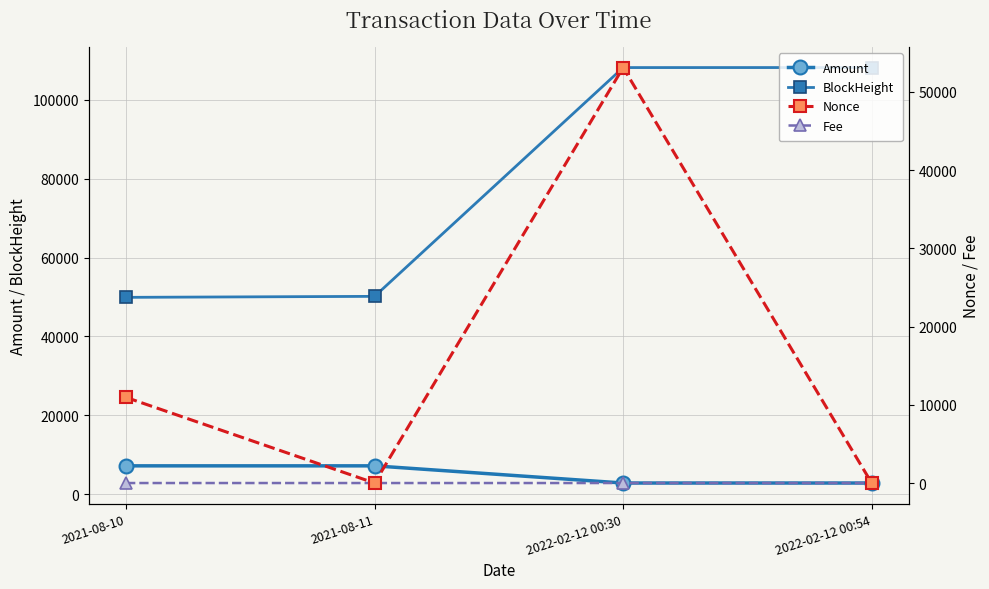

List the labels in order of BlockHeight value, smallest first.

2021-08-10, 2021-08-11, 2022-02-12 00:30, 2022-02-12 00:54